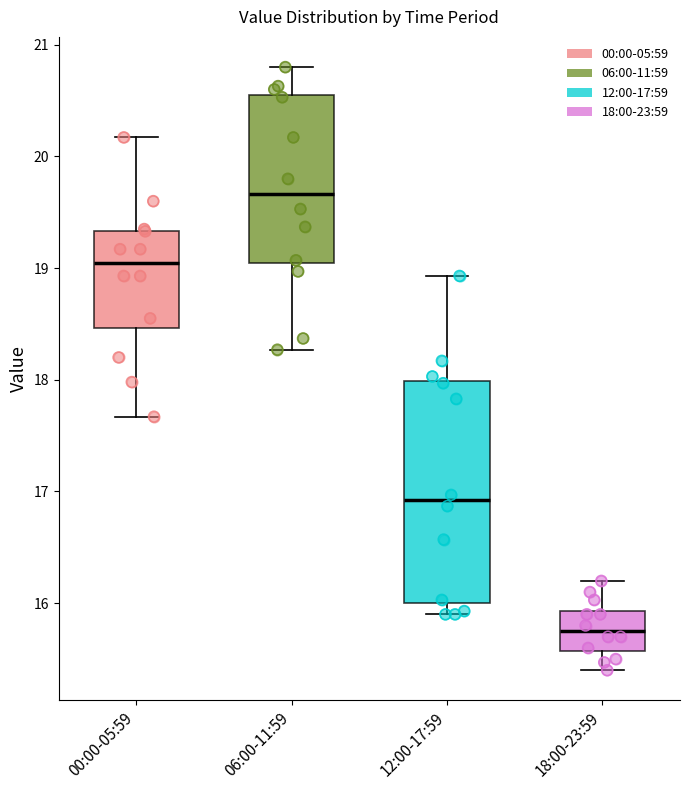

Reading left to right, read every box against the y-axis: the position of its median line, the range the box covers, and the ends of its whiskers. The values are not printed on the chart, so give them approximately, as read against the axis.

00:00-05:59: median 19.1, box 18.5 to 19.3, whiskers 17.7 to 20.2
06:00-11:59: median 19.7, box 19.0 to 20.5, whiskers 18.3 to 20.8
12:00-17:59: median 16.9, box 16.0 to 18.0, whiskers 15.9 to 18.9
18:00-23:59: median 15.8, box 15.6 to 15.9, whiskers 15.4 to 16.2